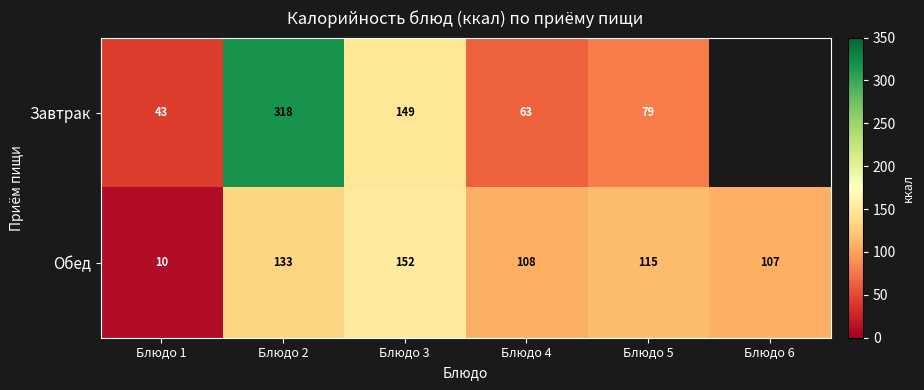

How many values in the Обед series are below 115?

3